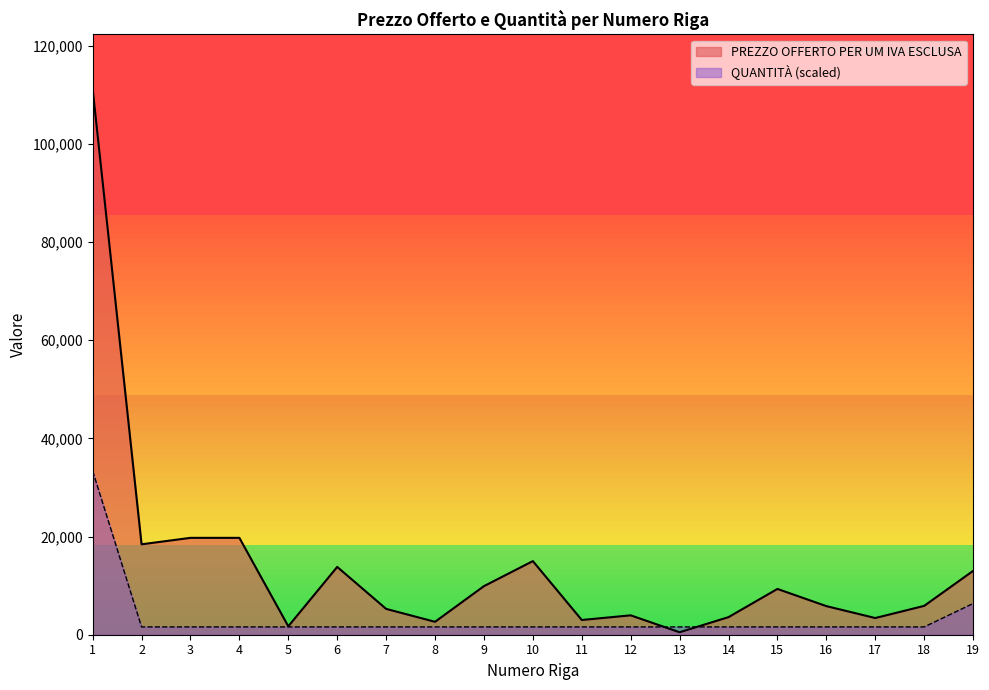

Where is the first local minimum for PREZZO OFFERTO PER UM IVA ESCLUSA?

2